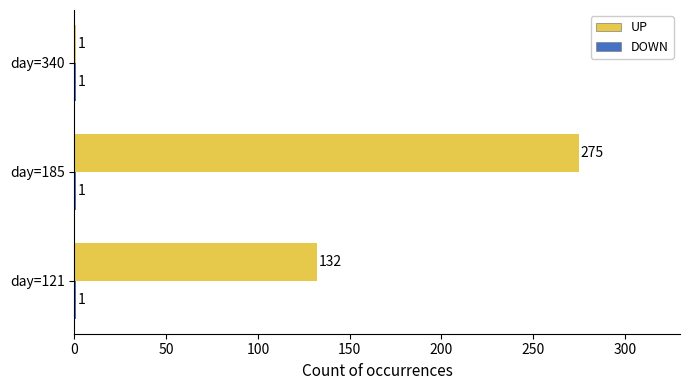

Which series has the largest total across all categories?

UP